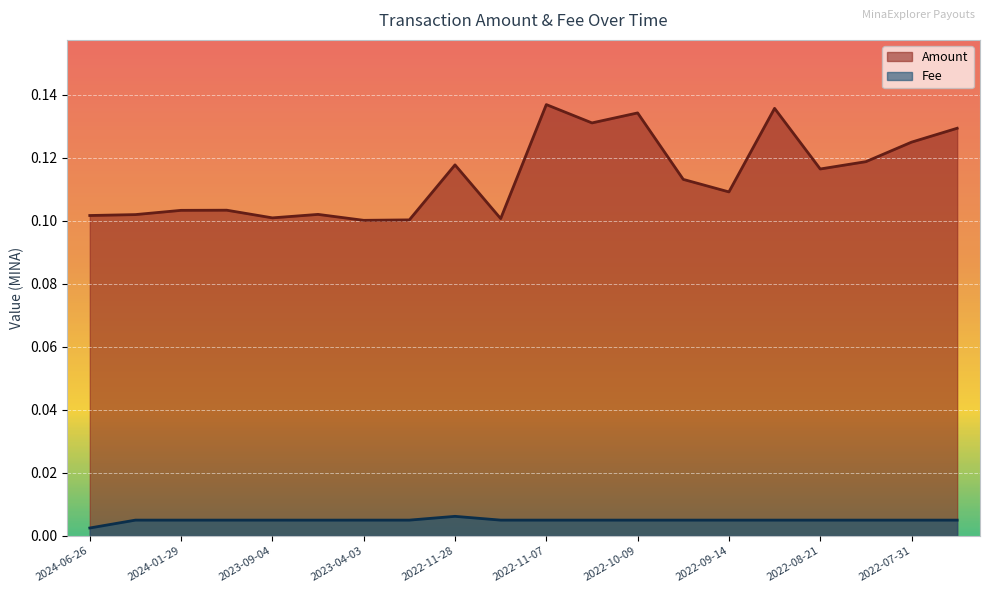

True or false: Amount and Fee intersect in this chart.

False